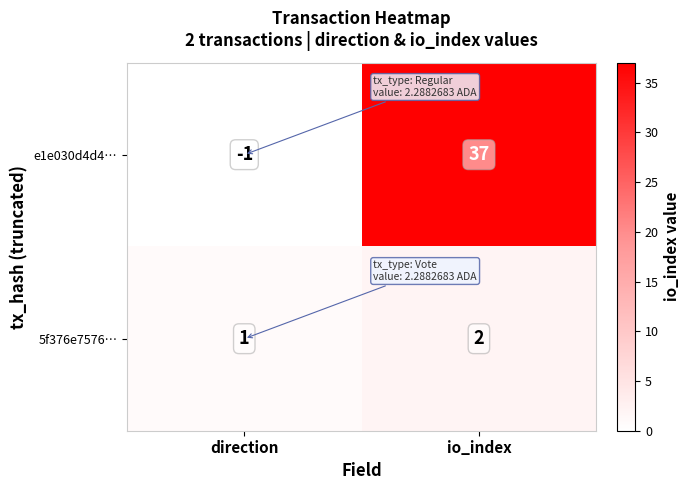

Reading right to left, transcribe all the data shown in this chart.

e1e030d4d4…: io_index=37	direction=-1
5f376e7576…: io_index=2	direction=1